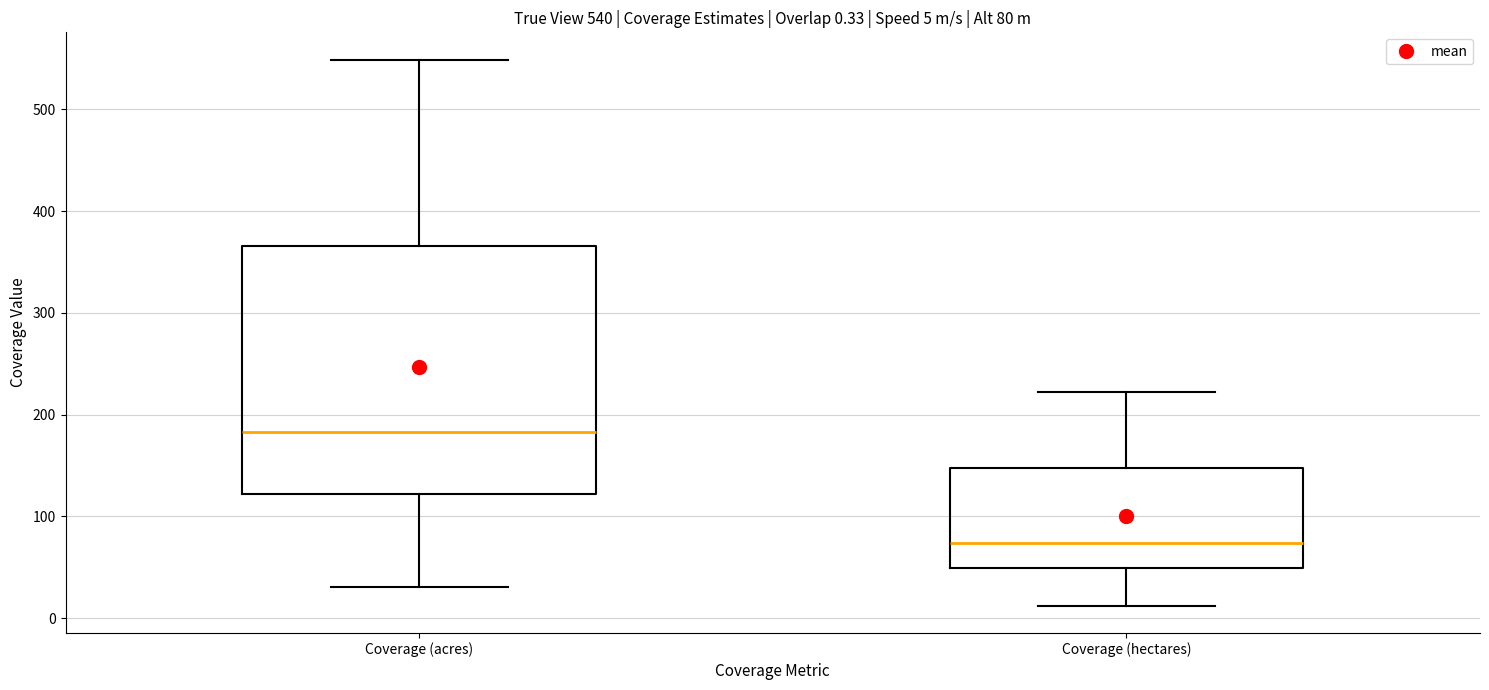

Which box's median line is the highest?

Coverage (acres)